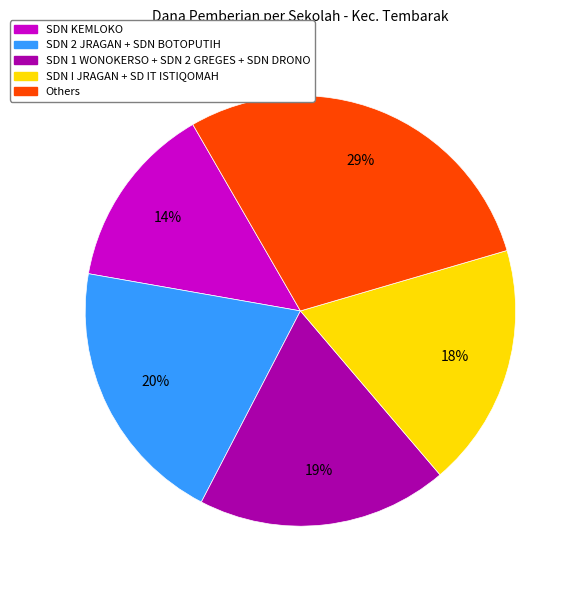

Is there a majority slice in this chart?

No